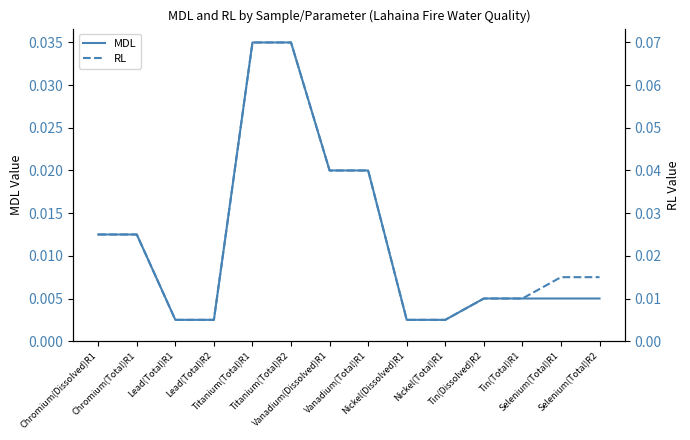

How many categories are shown in the chart?

14